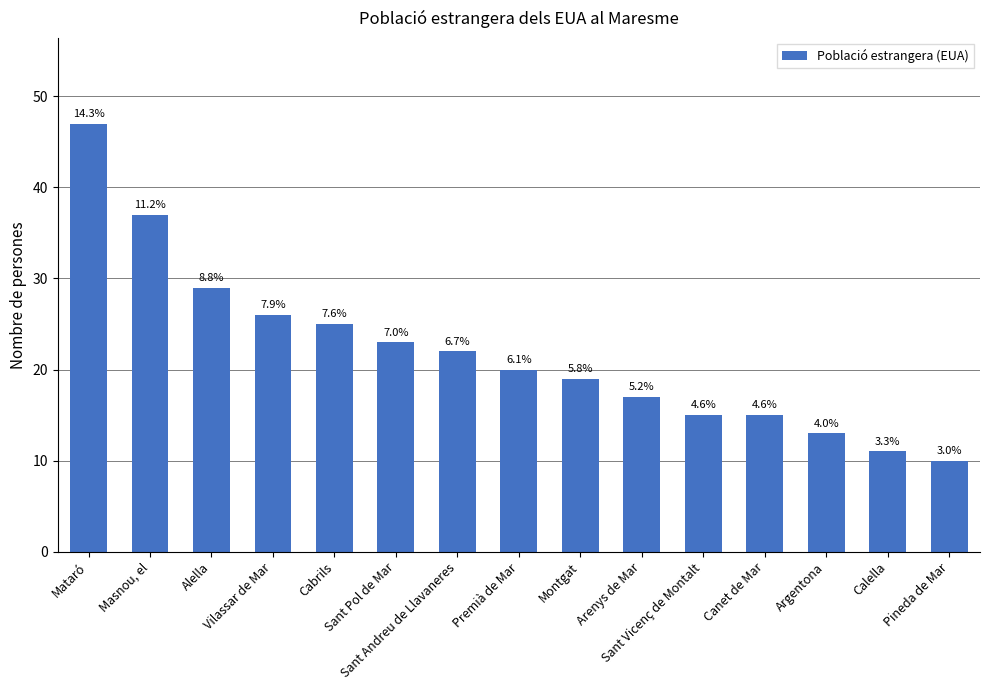

Rank the categories by value from highest to lowest.

Mataró, Masnou, el, Alella, Vilassar de Mar, Cabrils, Sant Pol de Mar, Sant Andreu de Llavaneres, Premià de Mar, Montgat, Arenys de Mar, Sant Vicenç de Montalt, Canet de Mar, Argentona, Calella, Pineda de Mar